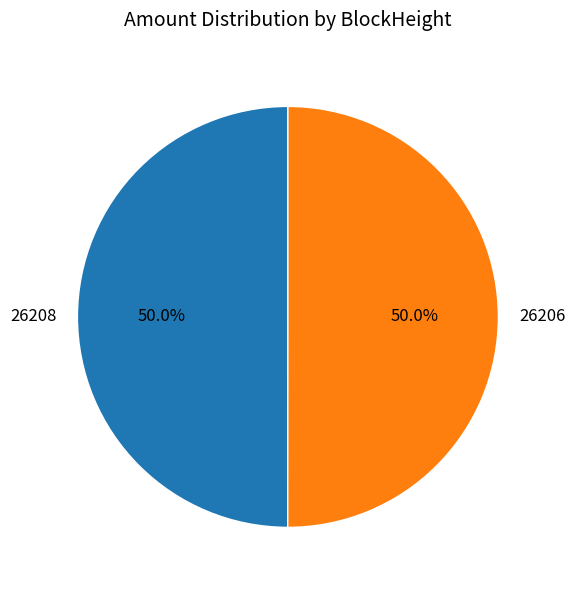

How many slices are in this pie chart?

2